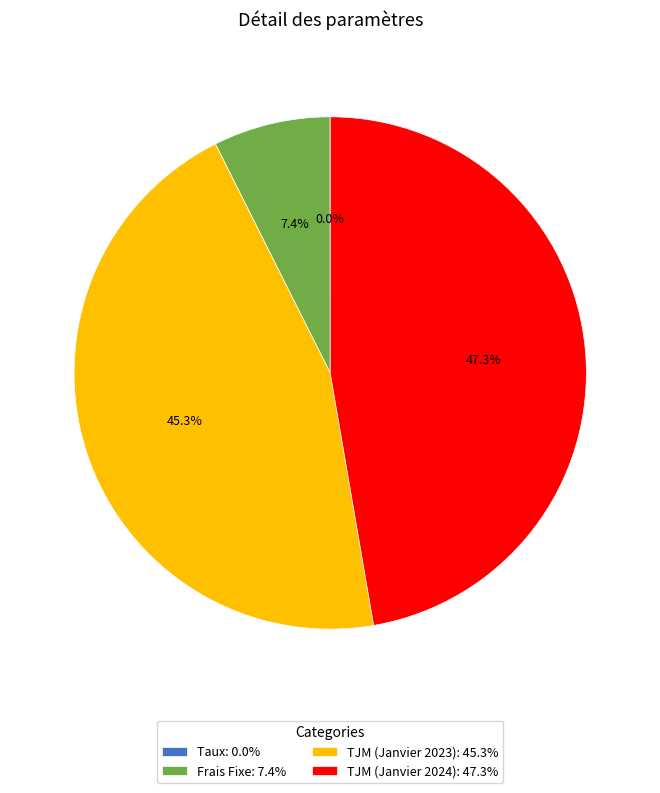

Between TJM (Janvier 2023) and Frais Fixe, which is larger?

TJM (Janvier 2023)